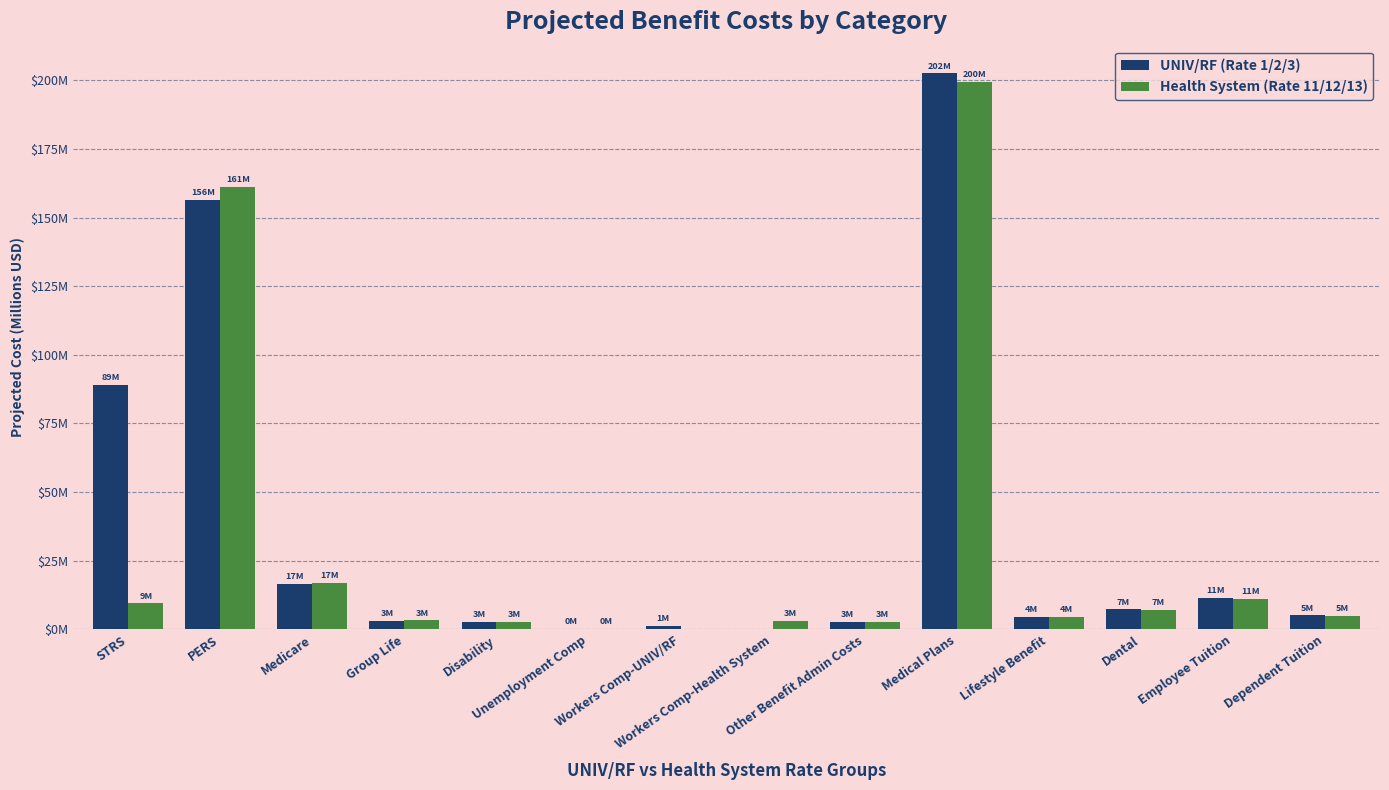

How many distinct data groups are displayed?

2